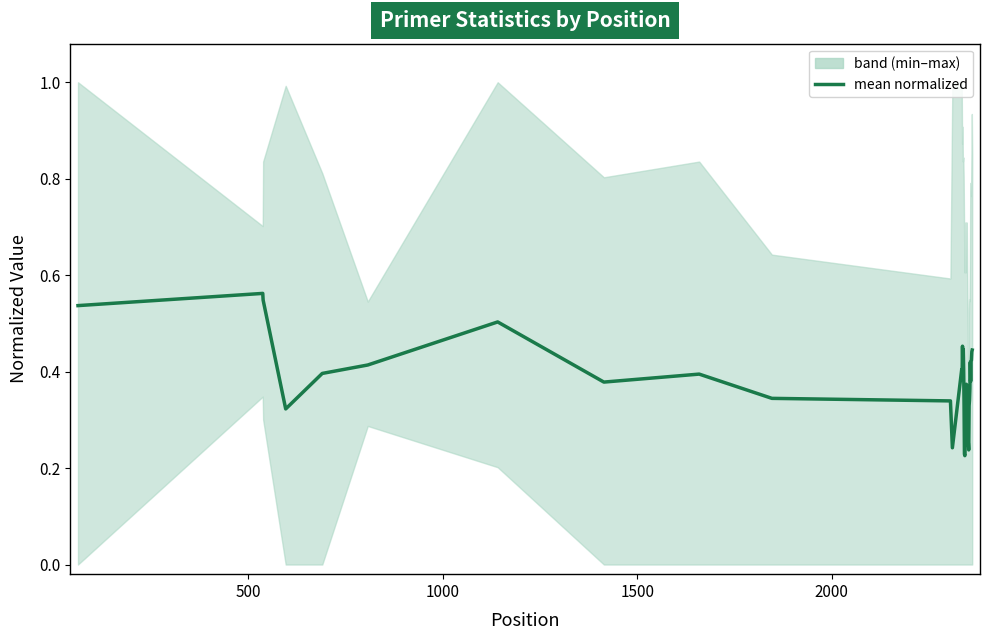

What is the difference between the second highest and second lowest values?

0.3